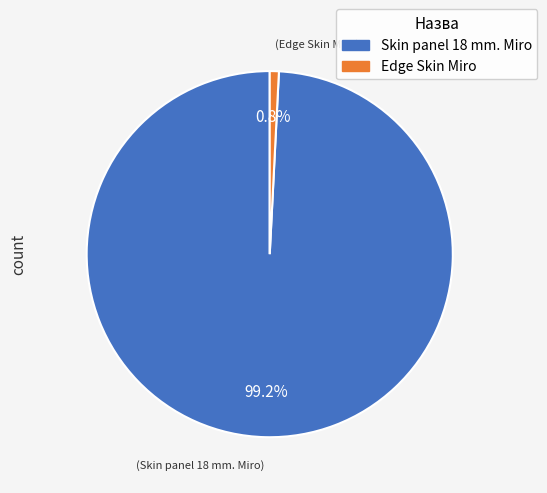

Which slice represents more than half of the pie?

Skin panel 18 mm. Miro